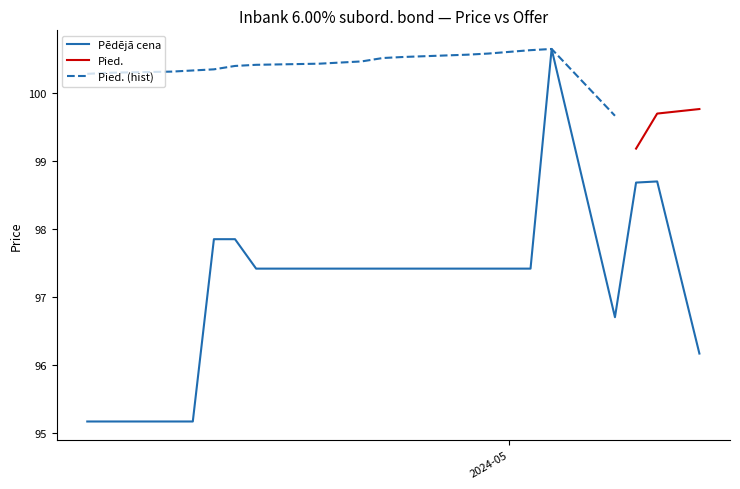

What is the total value across all series at 2024-04-16?

195.5